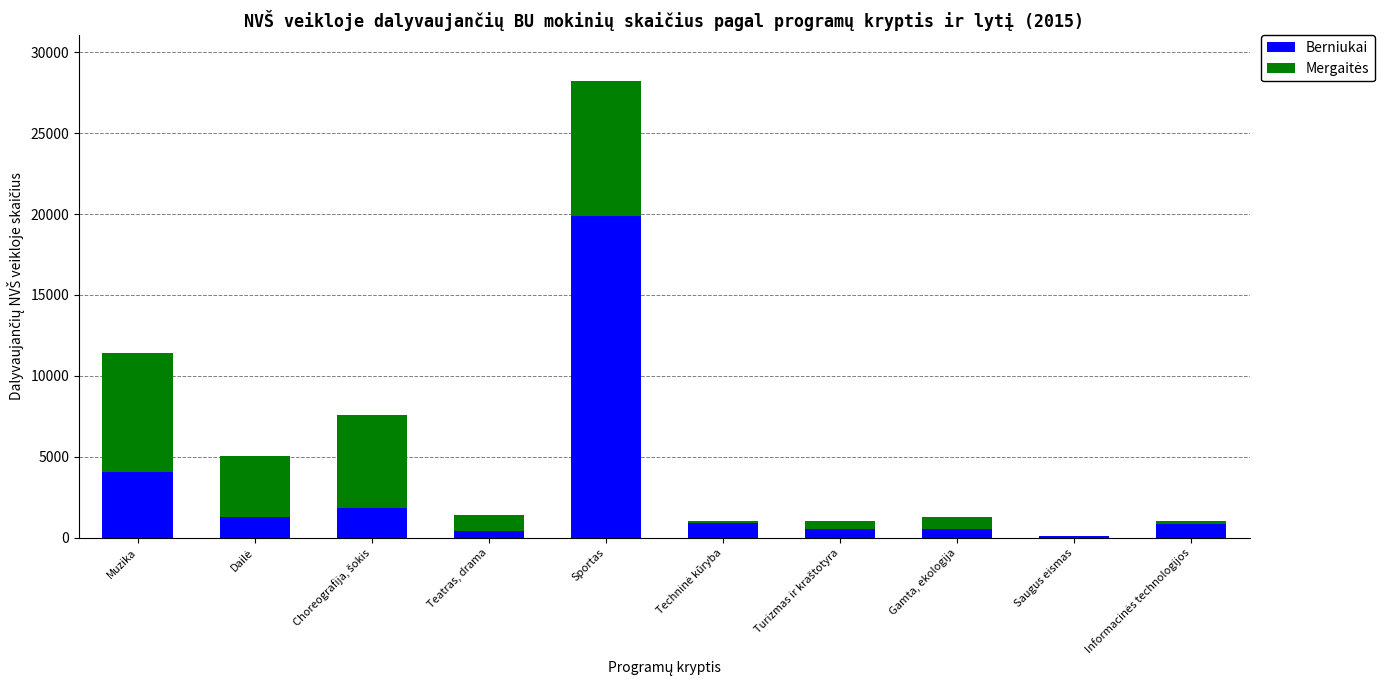

At which category is the sum across all series the highest?

Sportas